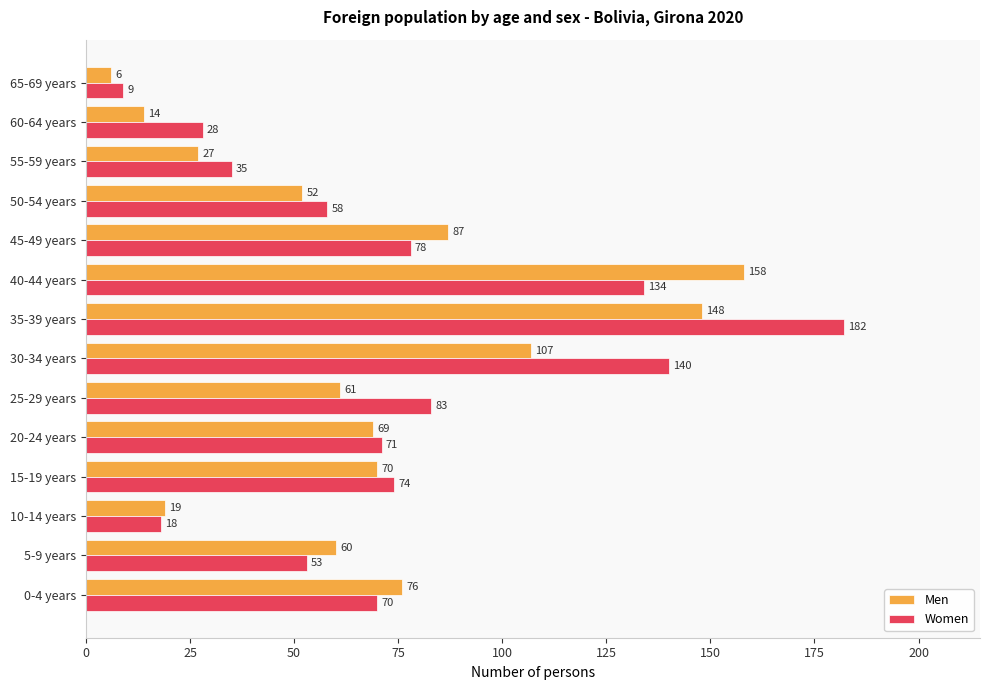

What is the maximum value shown in the chart?

182